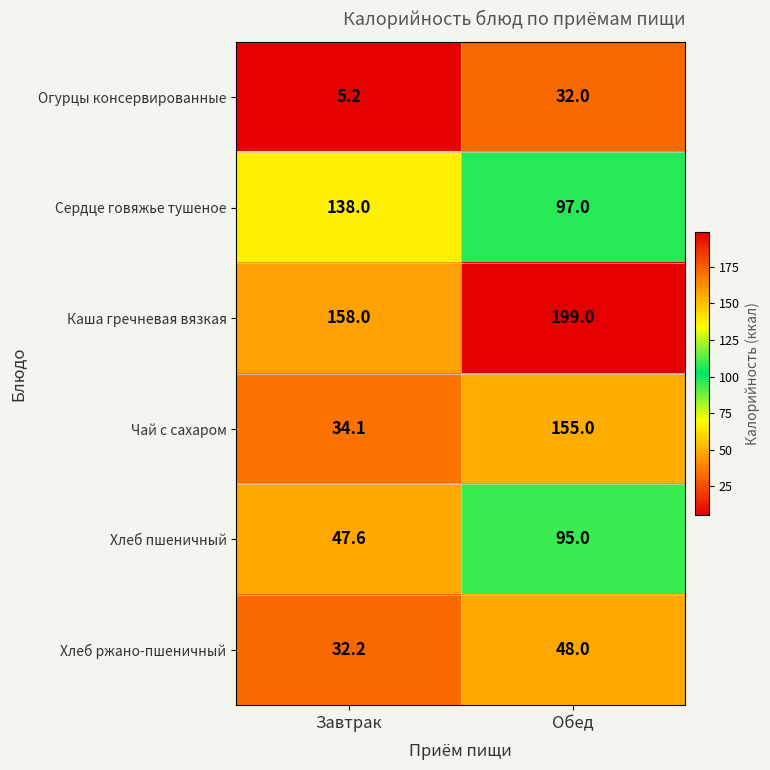

Which category has the lowest value across all series?

Завтрак